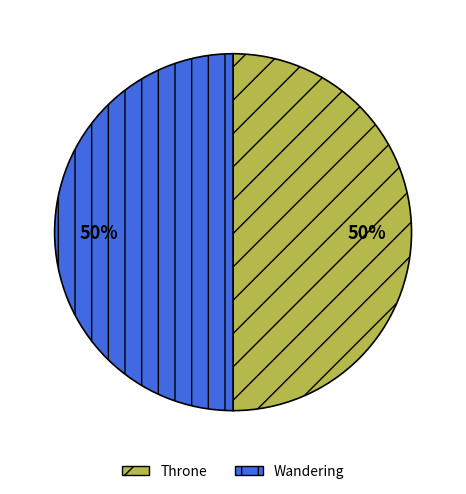

True or false: Wandering accounts for 45% of the total.

False